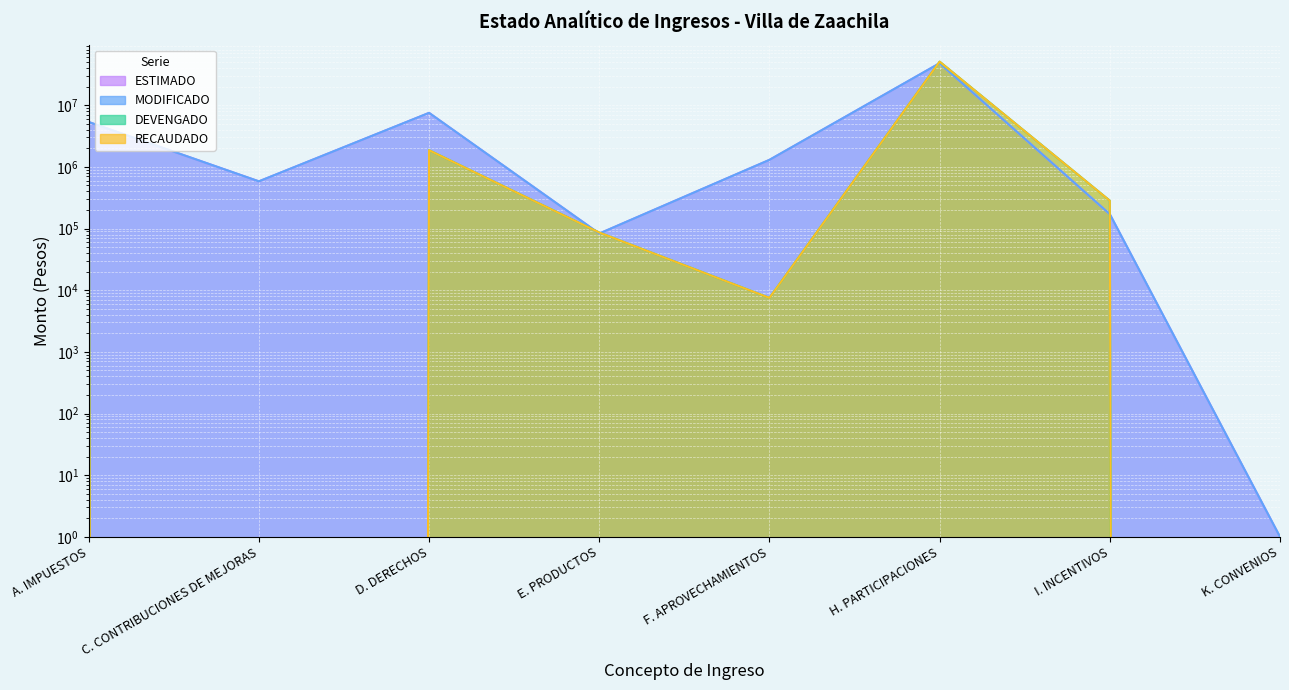

Which series changed the most between E. PRODUCTOS and K. CONVENIOS?

DEVENGADO